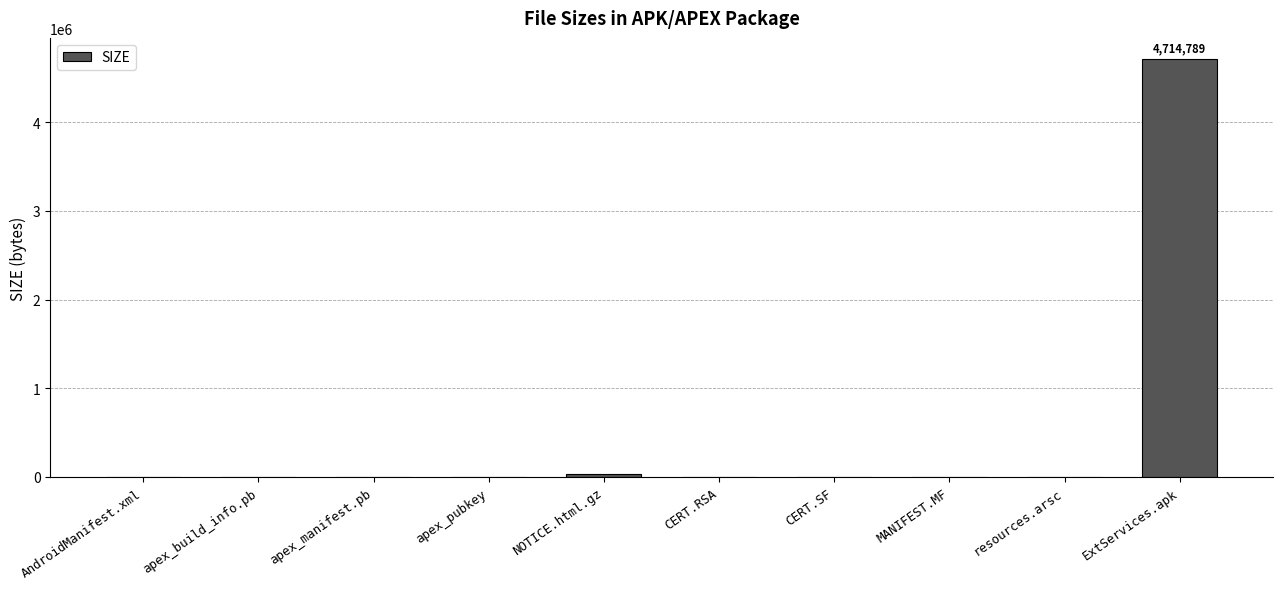

What is the greatest value displayed?

4714789